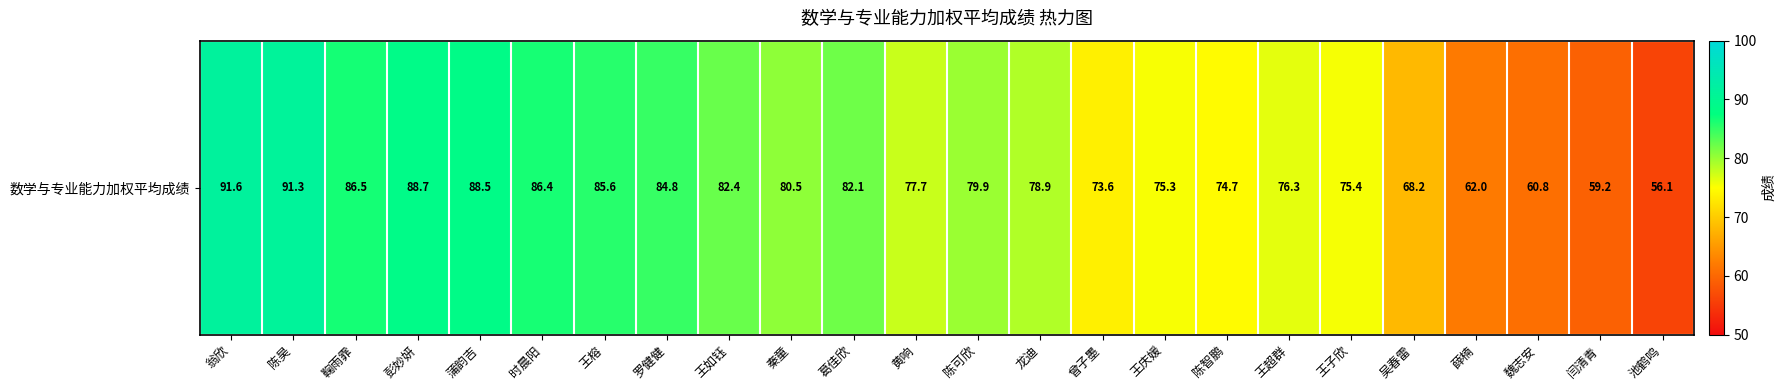

Which has a higher value, 黄响 or 葛佳欣?

葛佳欣